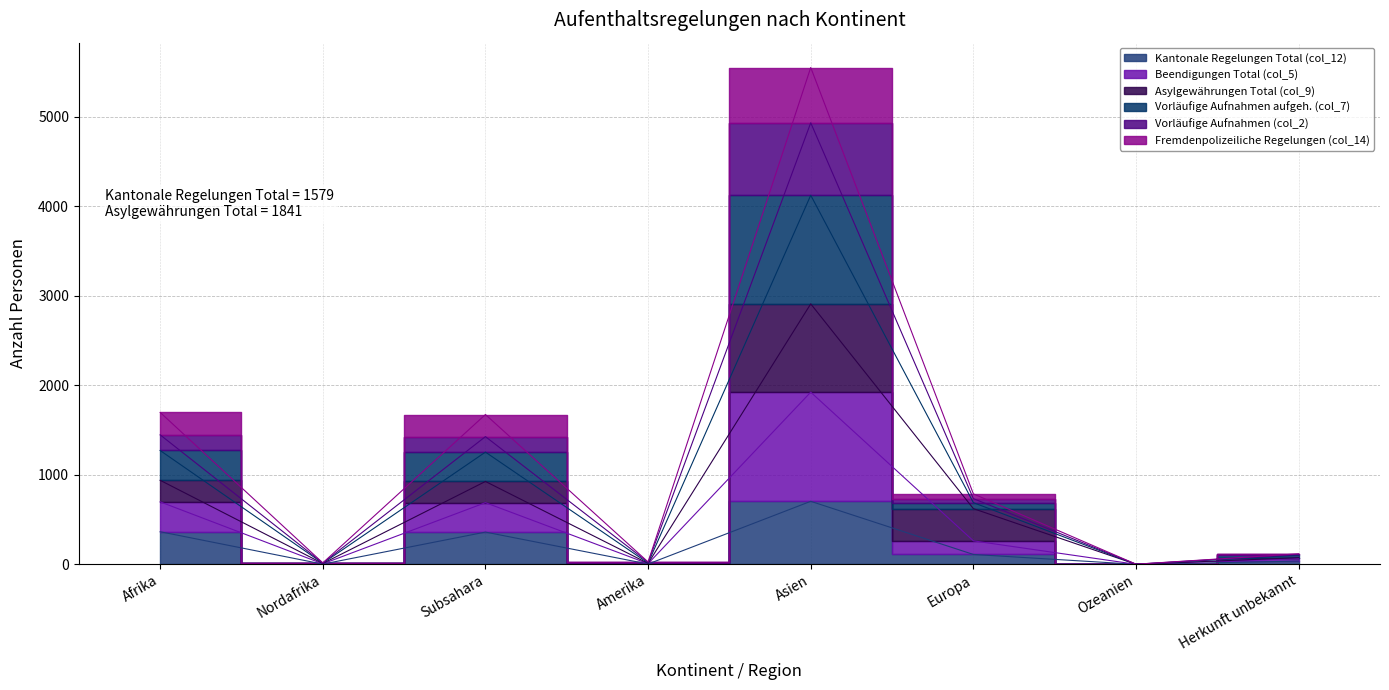

Which category has the highest value across all series?

Asien